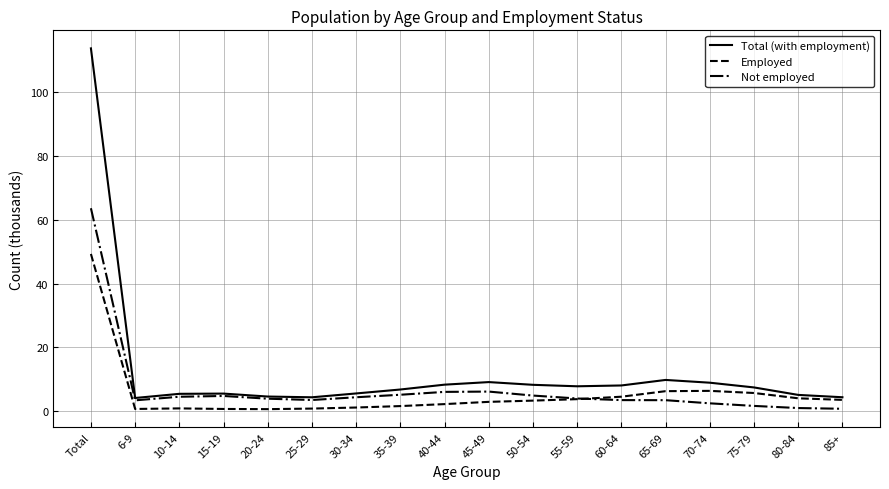

The value of Total (with employment) at 85+ is 4.4. True or false?

True